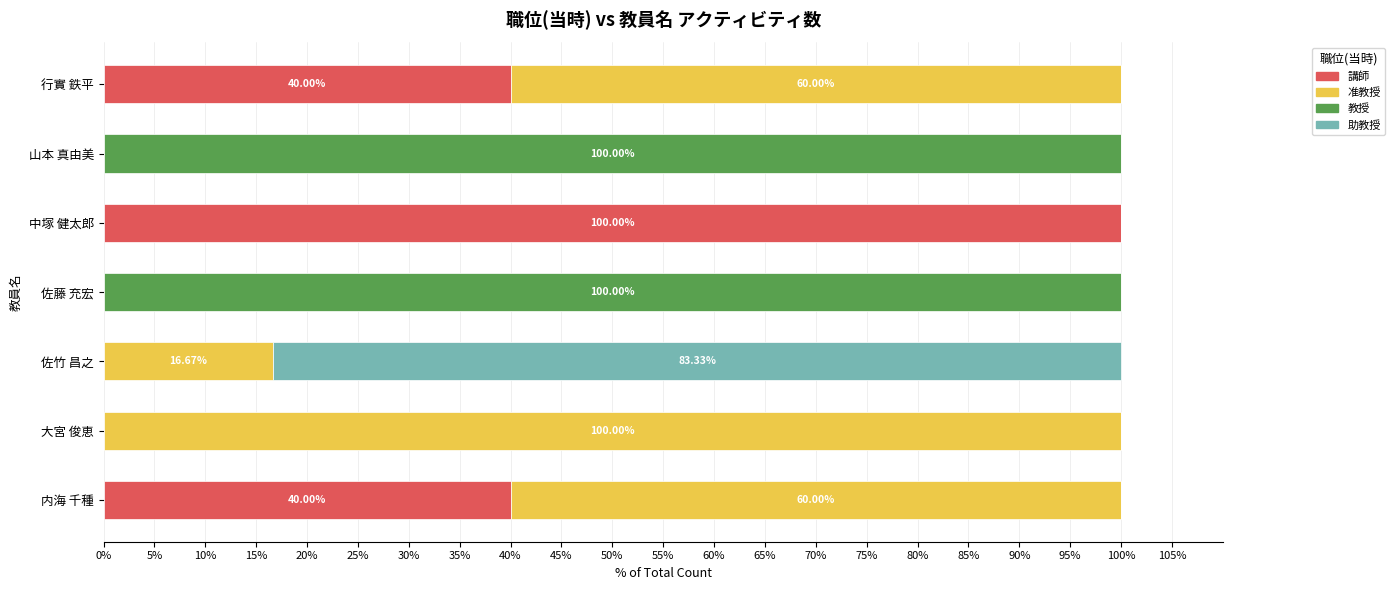

What is the sum of all 講師 values?

180.0